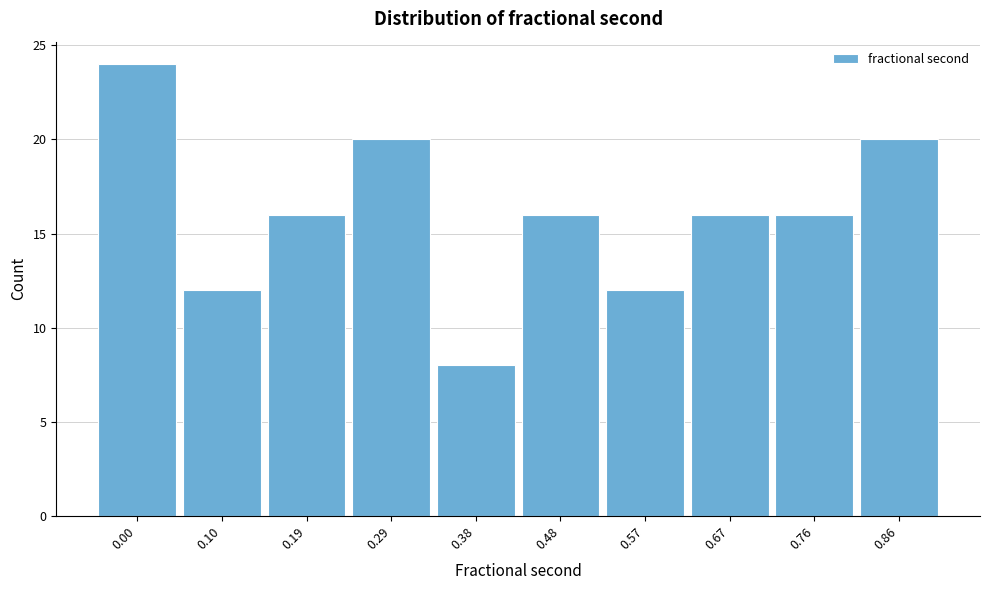

Reading left to right, what are all the values shown in this chart?

24	12	16	20	8	16	12	16	16	20